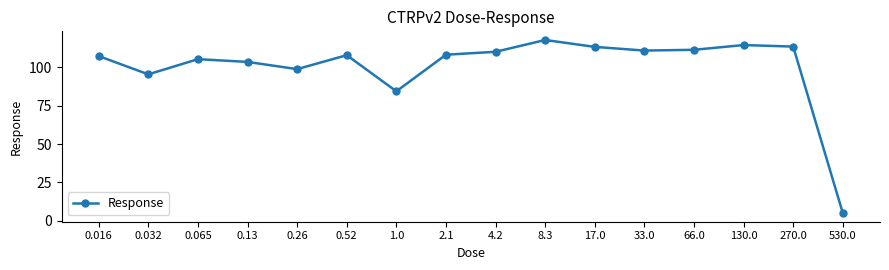

Approximately how many times larger is the value at 130.0 compared to 530.0?

22.7